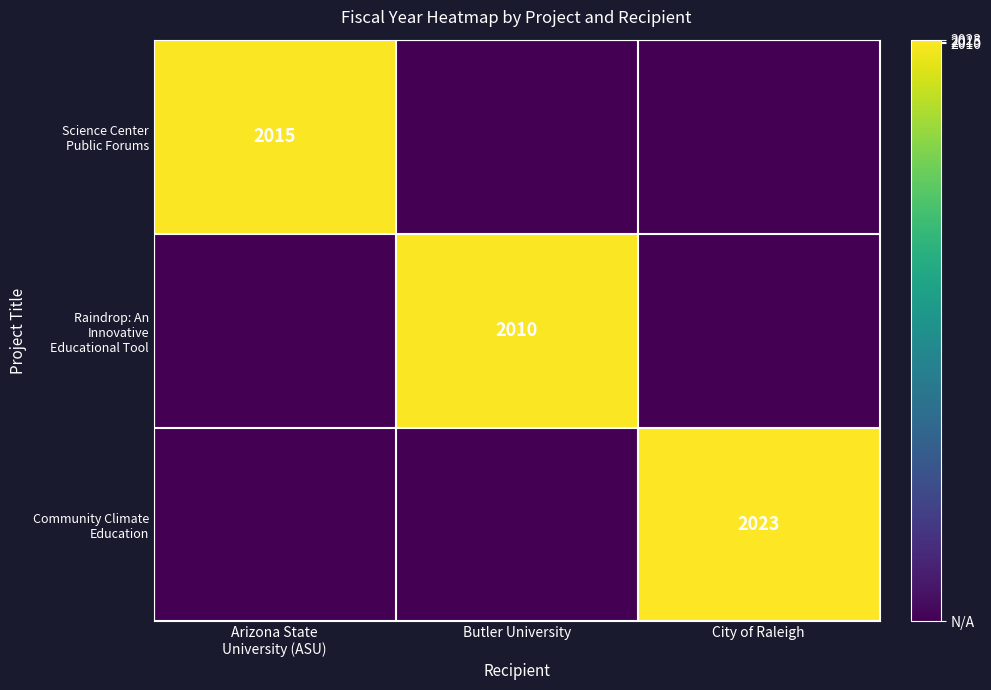

At how many categories does at least one series exceed 570?

3